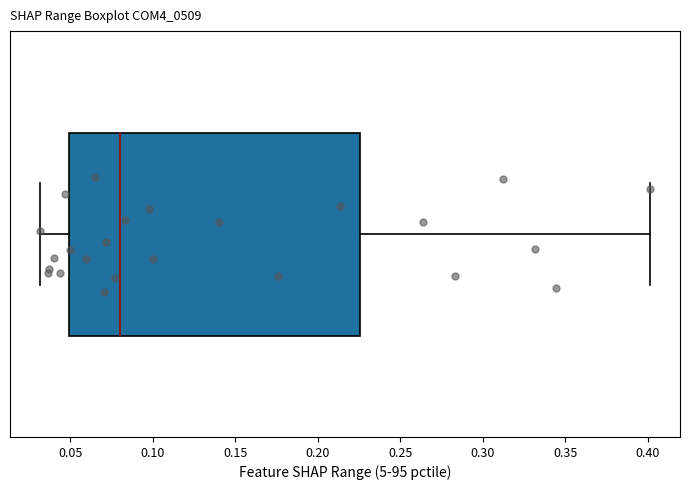

Where is the left edge of the box on the x-axis? The values are not printed on the chart, so give them approximately, as read against the axis.

0.050